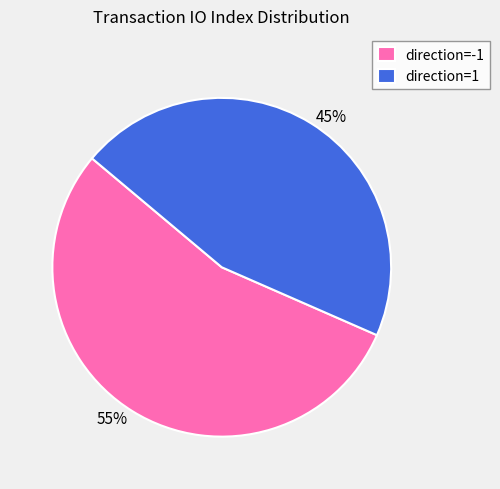

Count the number of slices in the pie.

2